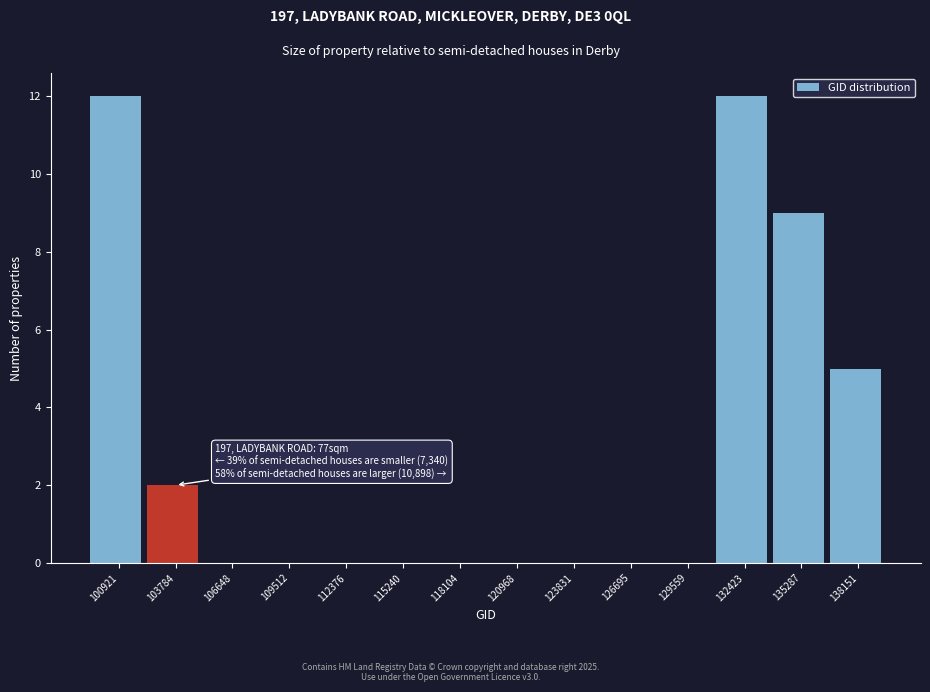

Reading left to right, list all the values displayed in this chart.

100921=12	103784=2	106648=0	109512=0	112376=0	115240=0	118104=0	120968=0	123831=0	126695=0	129559=0	132423=12	135287=9	138151=5